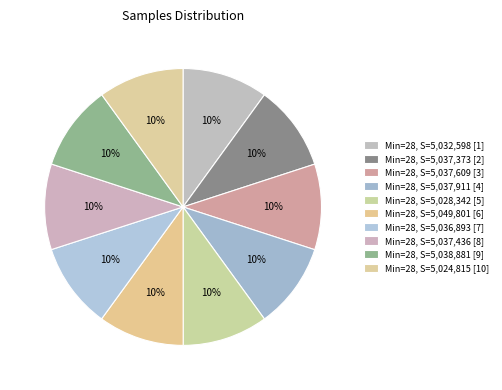

Which slice is the largest?

28 (5049801)